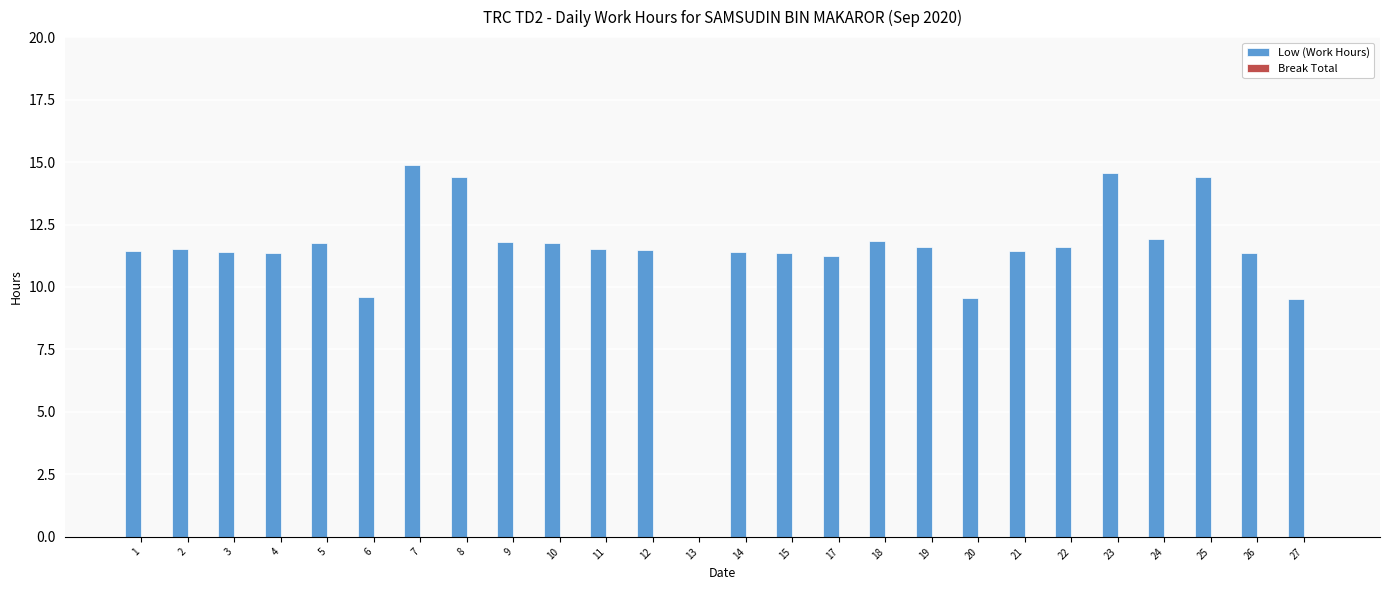

What is the greatest value displayed?

14.9